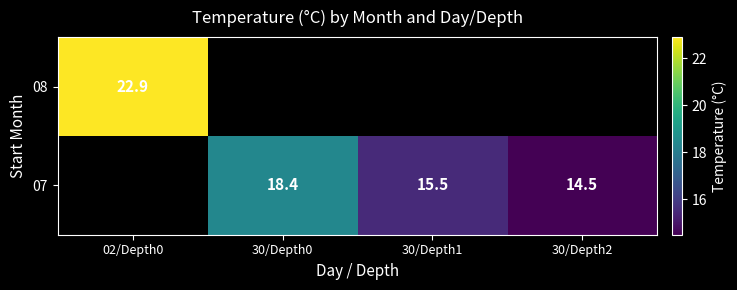

True or false: 07 has a value of 27.3 at 30/Depth0.

False